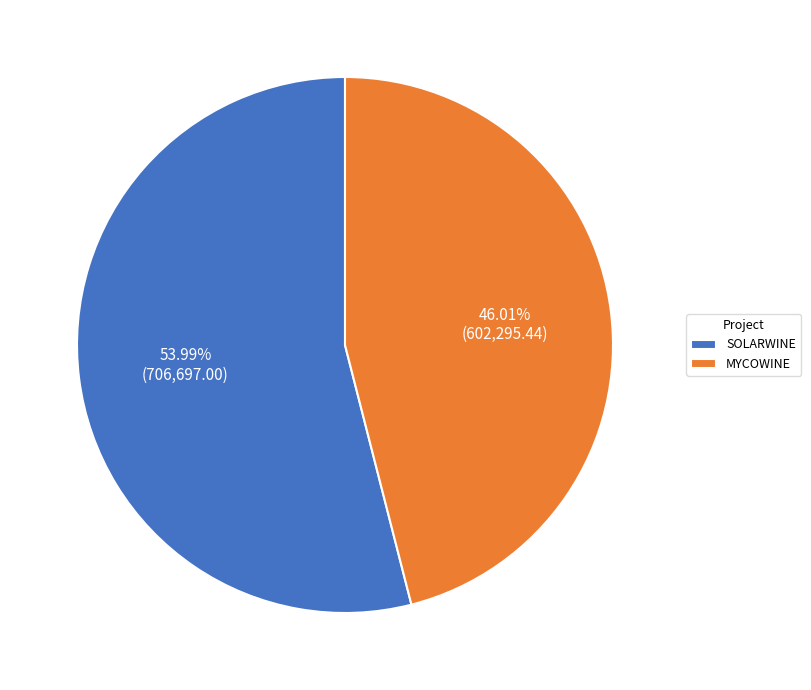

Rank the categories by value from lowest to highest.

MYCOWINE, SOLARWINE